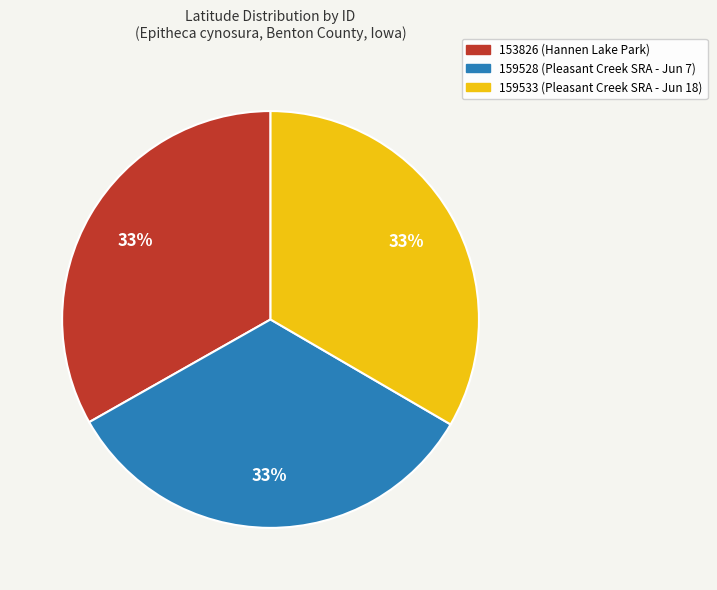

Is the sum of 153826 (Hannen Lake Park) and 159533 (Pleasant Creek SRA - Jun 18) greater than half?

Yes